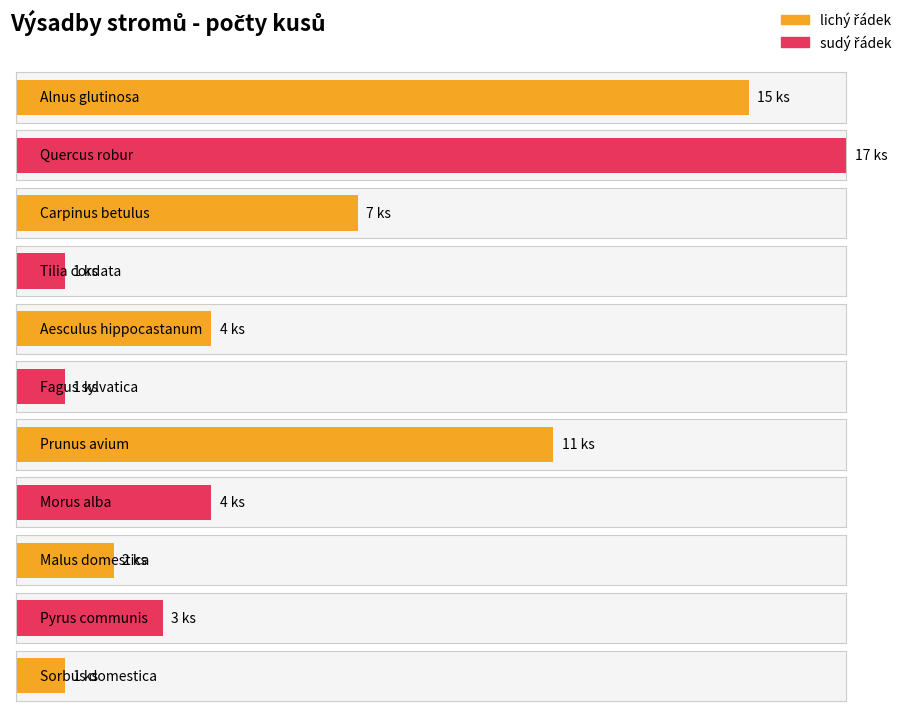

List the labels in order of value, largest first.

Quercus robur, Alnus glutinosa, Prunus avium, Carpinus betulus, Aesculus hippocastanum, Morus alba, Pyrus communis, Malus domestica, Tilia cordata, Fagus sylvatica, Sorbus domestica